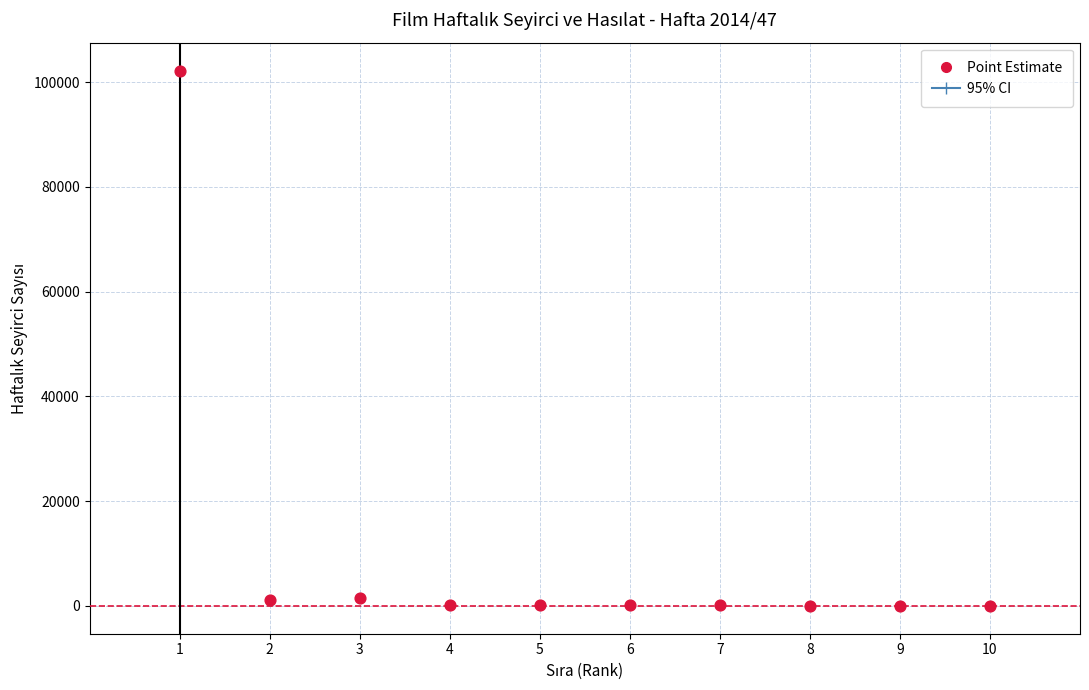

What is the average Y value?

10545